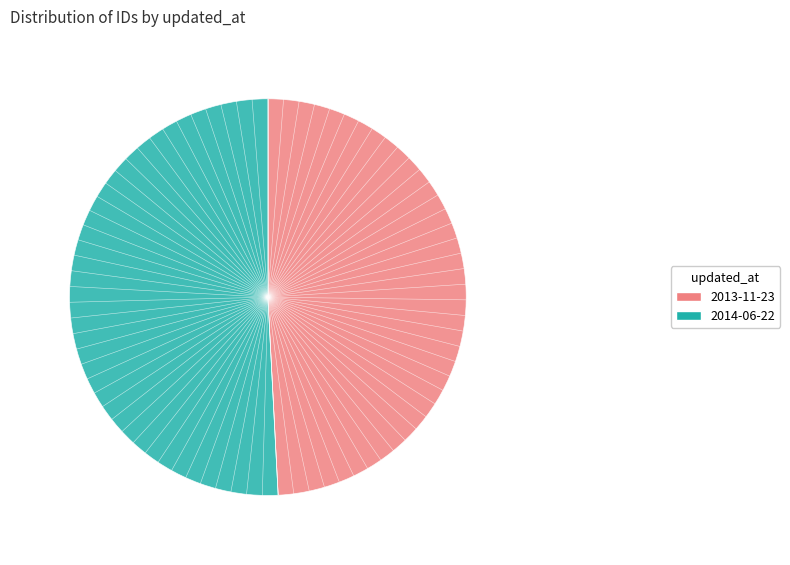

Is there a majority slice in this chart?

Yes